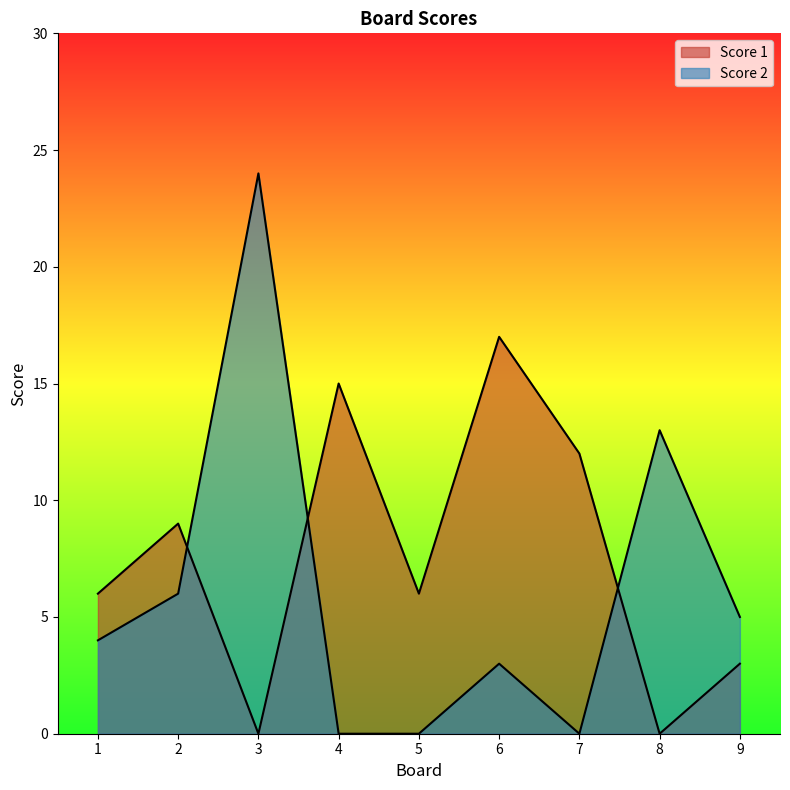

True or false: Score 2 has a value of 7 at 8.

False